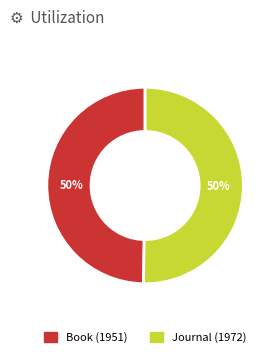

Do Journal (1972) and Book (1951) together represent more than half of the pie?

Yes